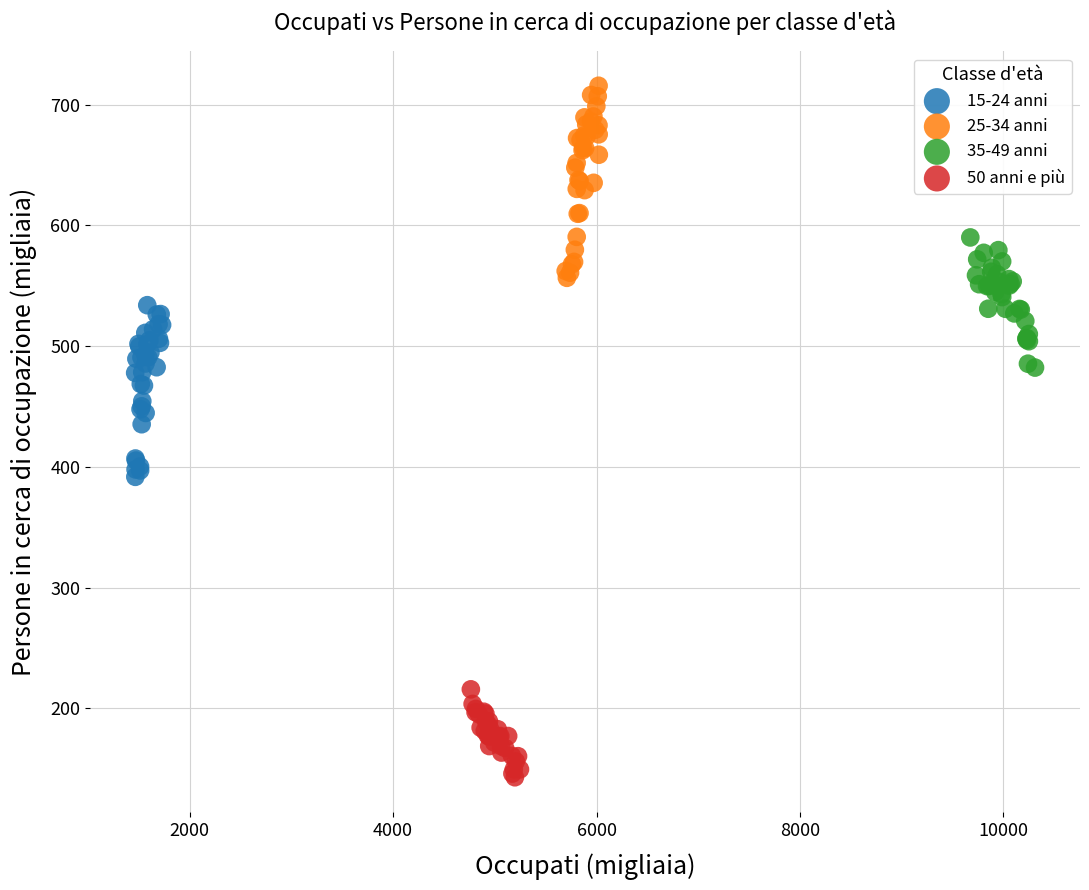

Which series has the largest Y range (max minus min)?

25-34 anni